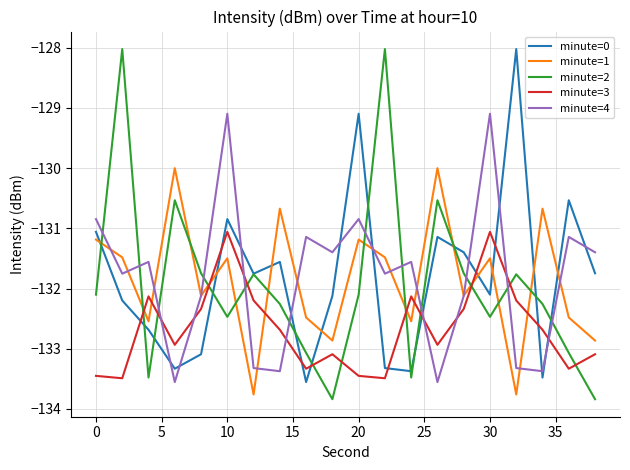

True or false: minute=2 and minute=3 intersect in this chart.

True